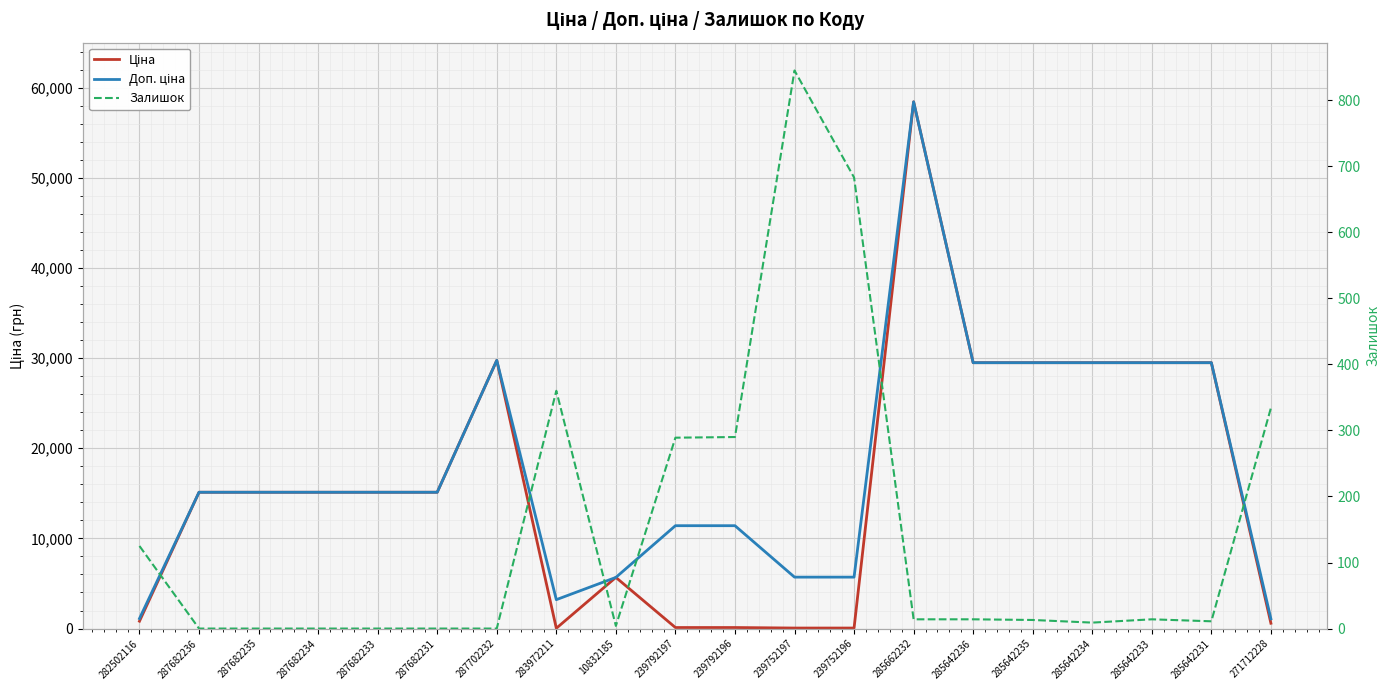

True or false: Доп. ціна and Ціна intersect in this chart.

False